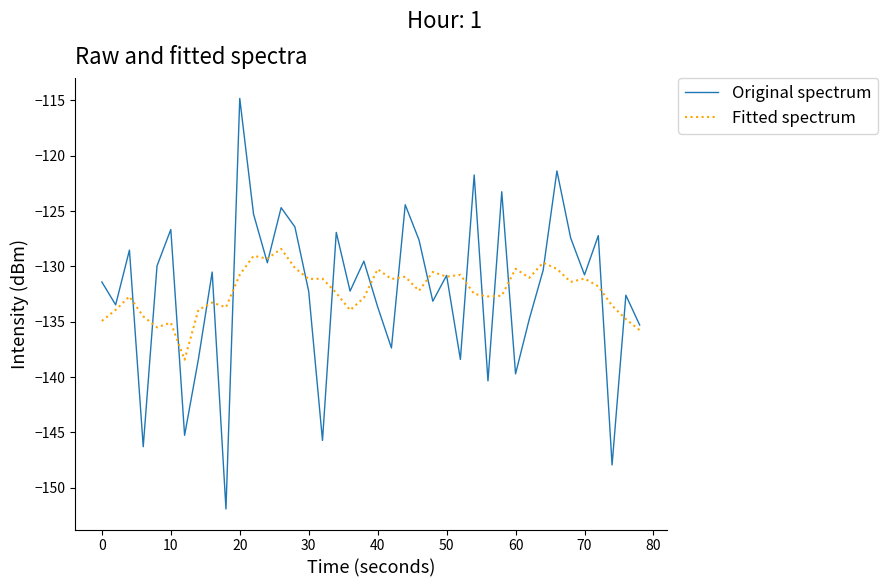

Rank the series by their maximum value, from lowest to highest.

Fitted spectrum, Original spectrum